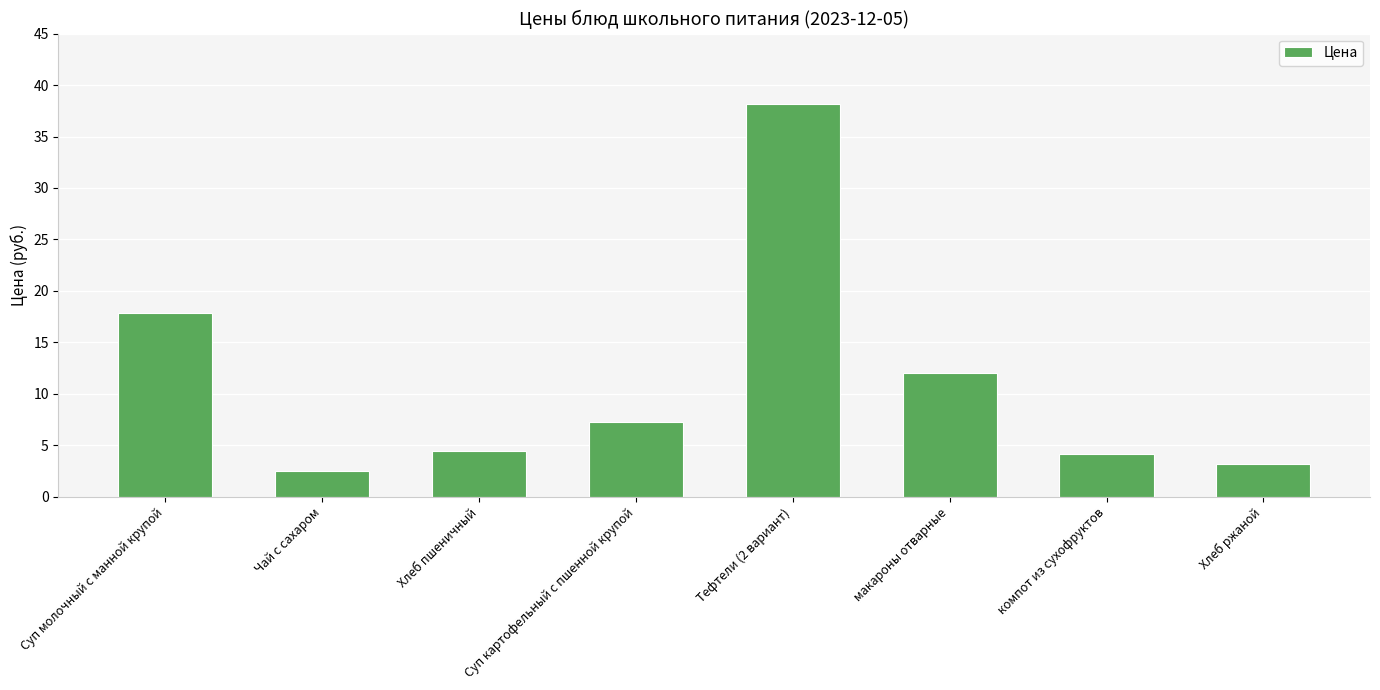

Where is the data nearest to the value 20?

Суп молочный с манной крупой